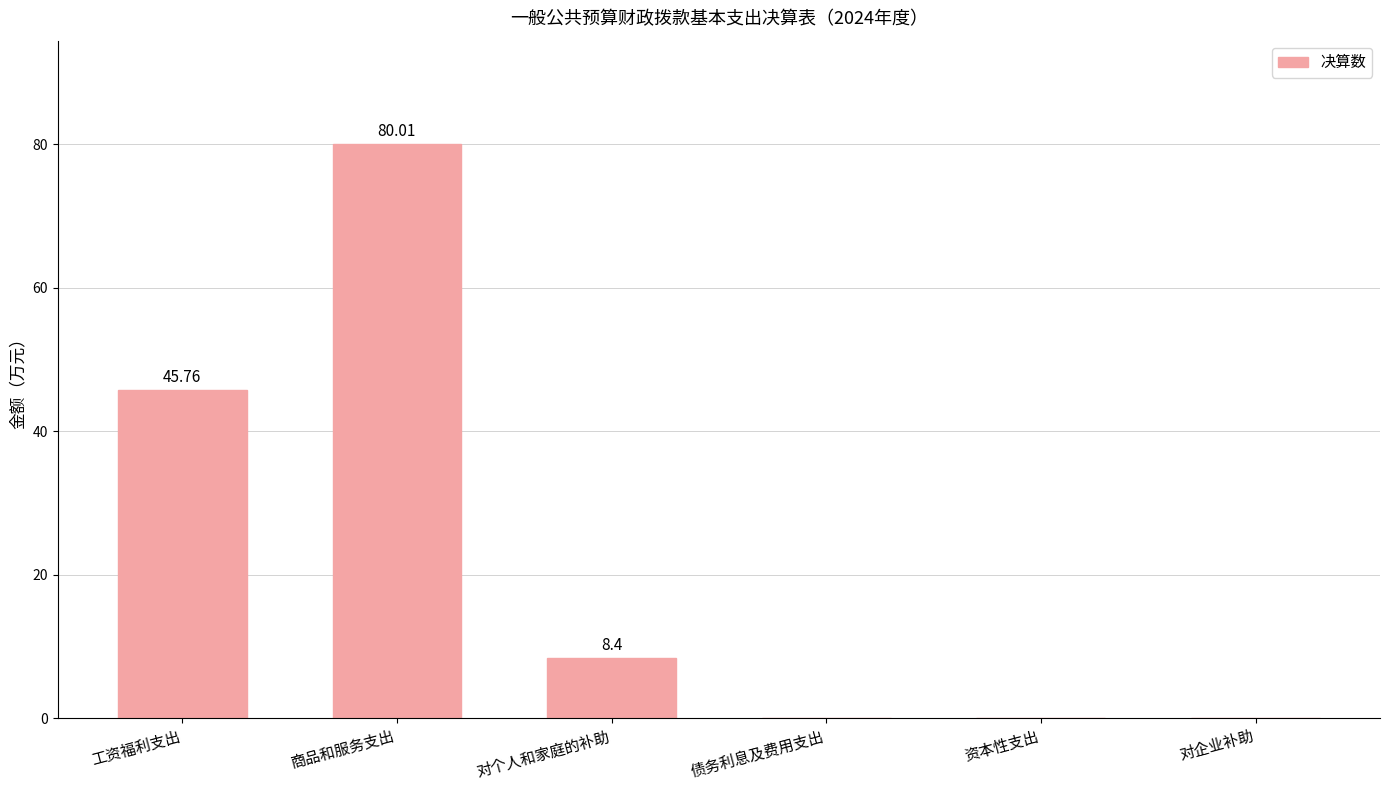

Reading left to right, transcribe all the data shown in this chart.

45.8	80.0	8.4	0.0	0.0	0.0